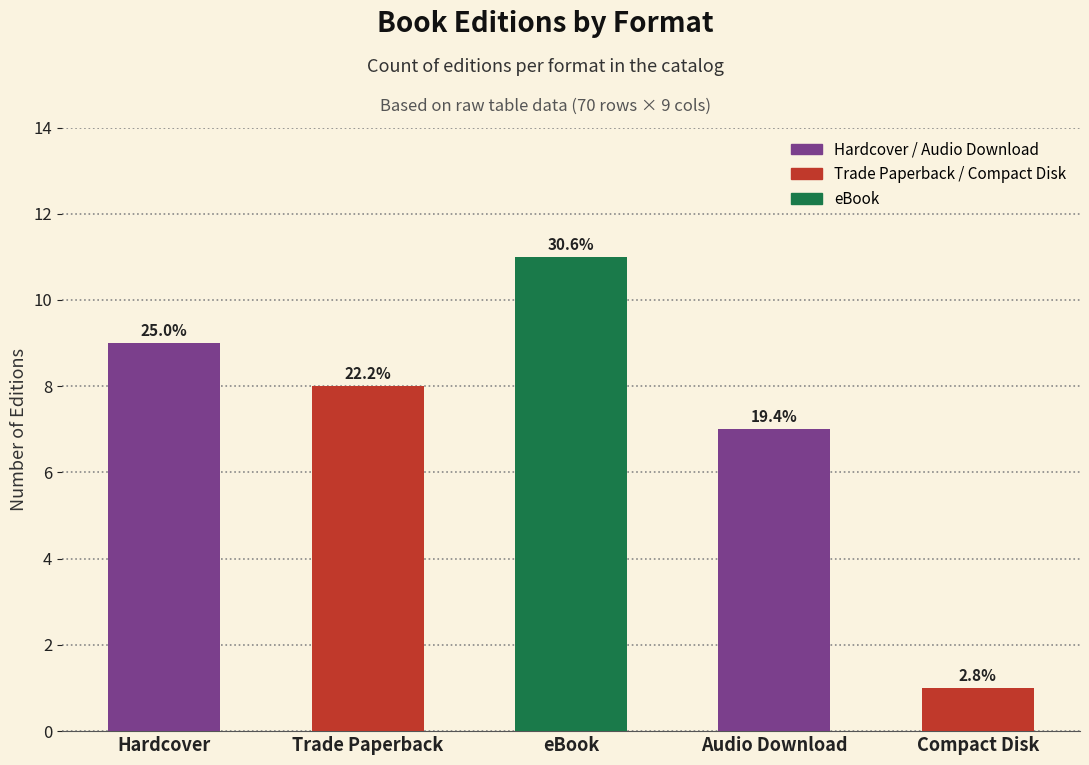

Between eBook and Hardcover, which is larger?

eBook